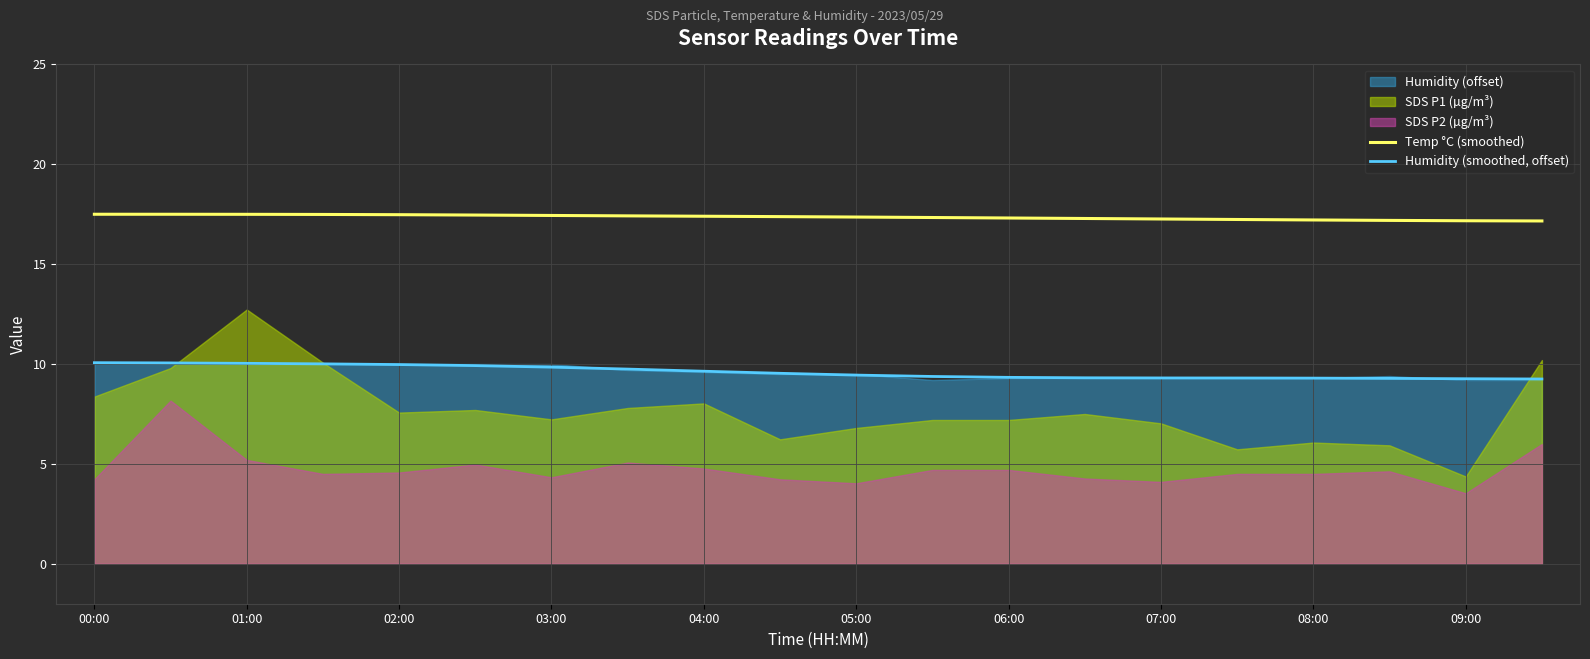

What is the maximum value for Temp °C (smoothed)?

17.5